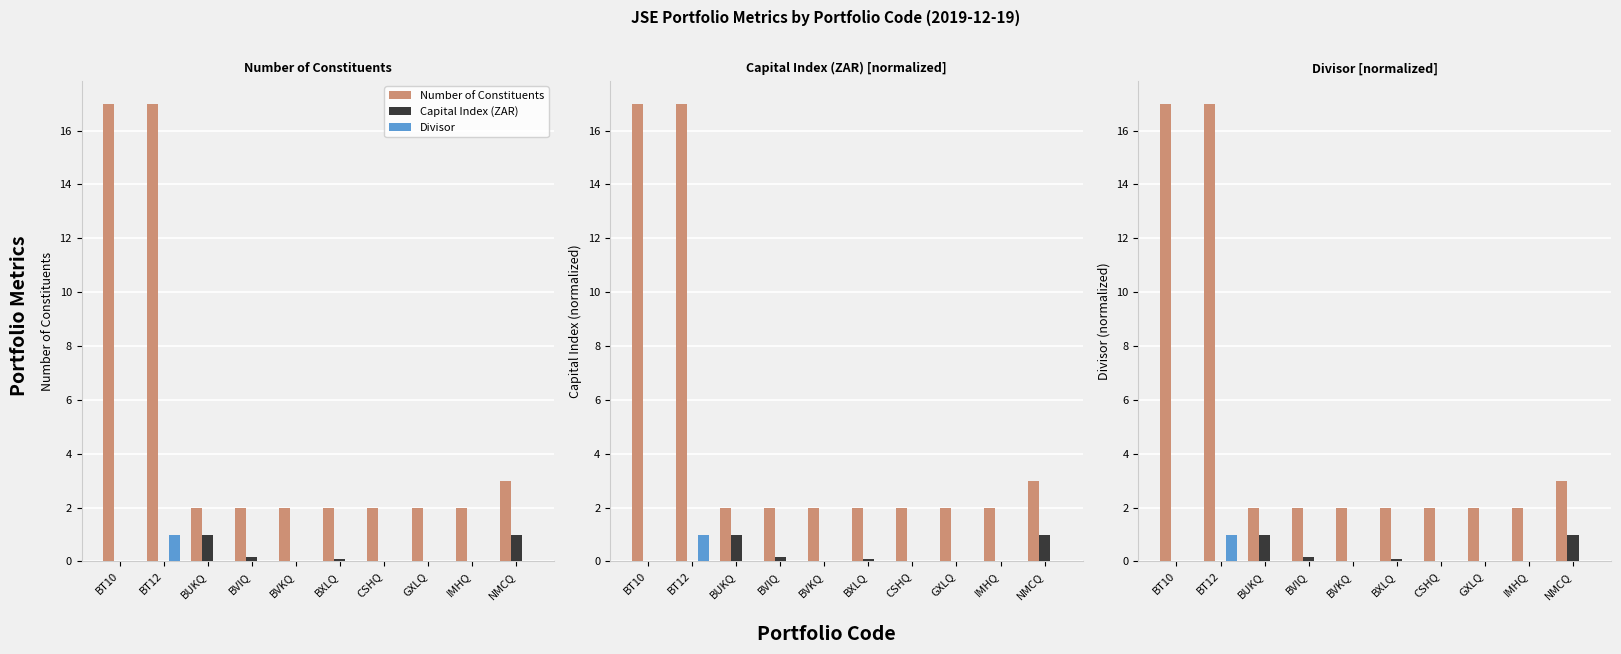

The Divisor series shows 0.0 at BVKQ. True or false?

False